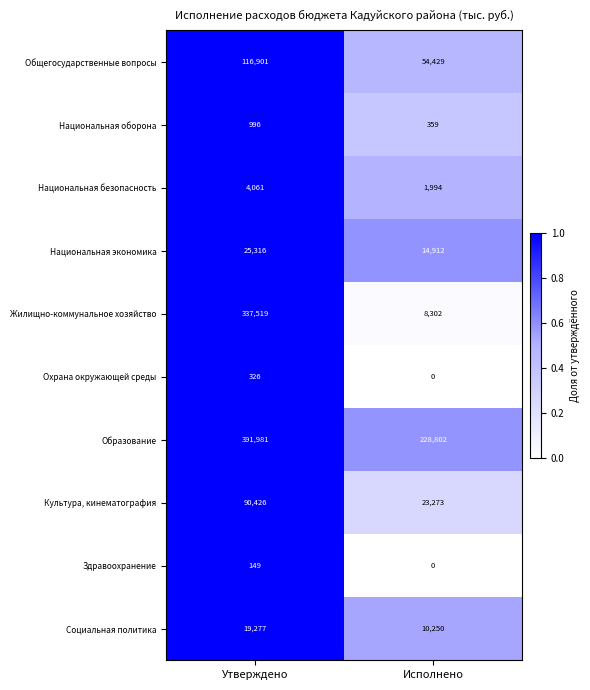

Reading left to right, list all the values displayed in this chart.

Общегосударственные вопросы: 116901	54429
Национальная оборона: 996	359
Национальная безопасность: 4061	1994
Национальная экономика: 25316	14912
Жилищно-коммунальное хозяйство: 337519	8302
Охрана окружающей среды: 326	0
Образование: 391981	228802
Культура, кинематография: 90426	23273
Здравоохранение: 149	0
Социальная политика: 19277	10250